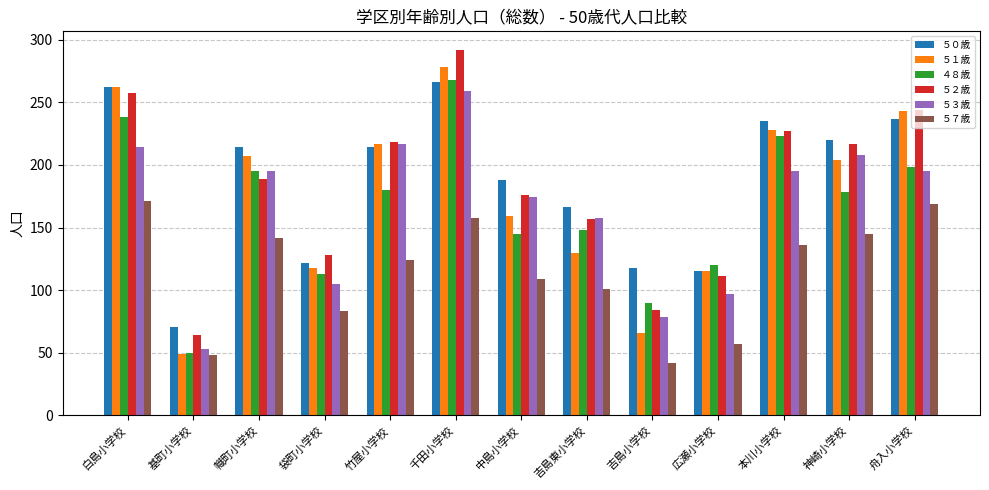

How many bars are there in each group?

6